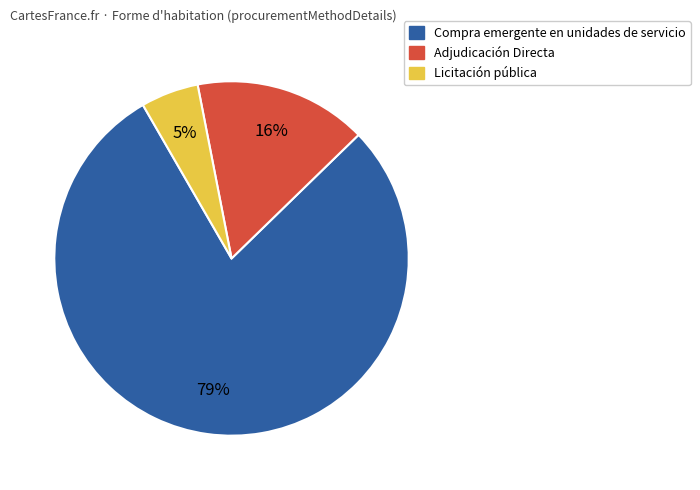

What percentage is the Licitación pública slice, to the nearest percent?

5%